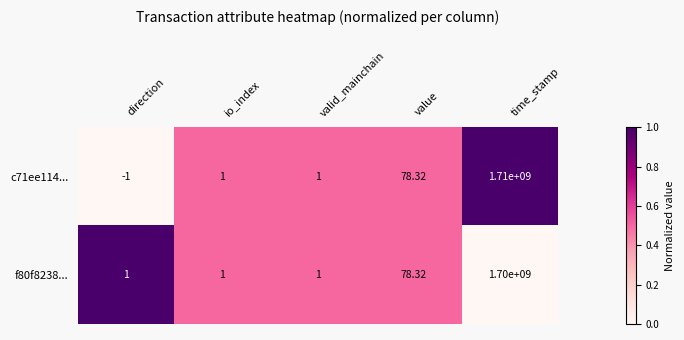

Is the value of c71ee114... at io_index greater than the value of f80f8238... at value?

No